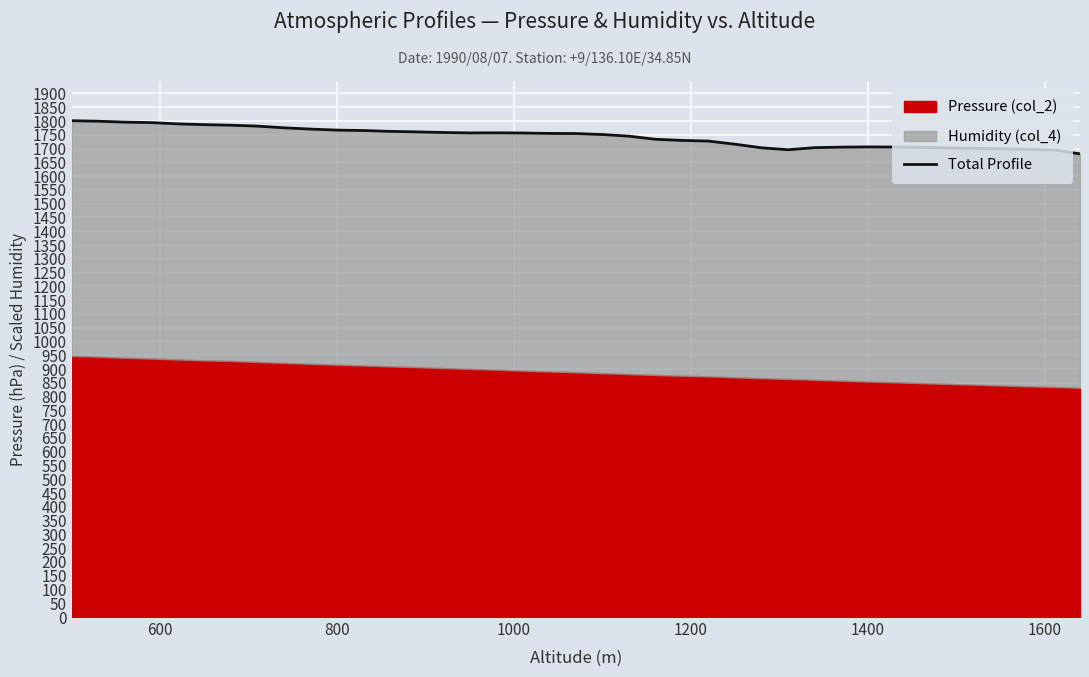

What is the average value?

1743.0